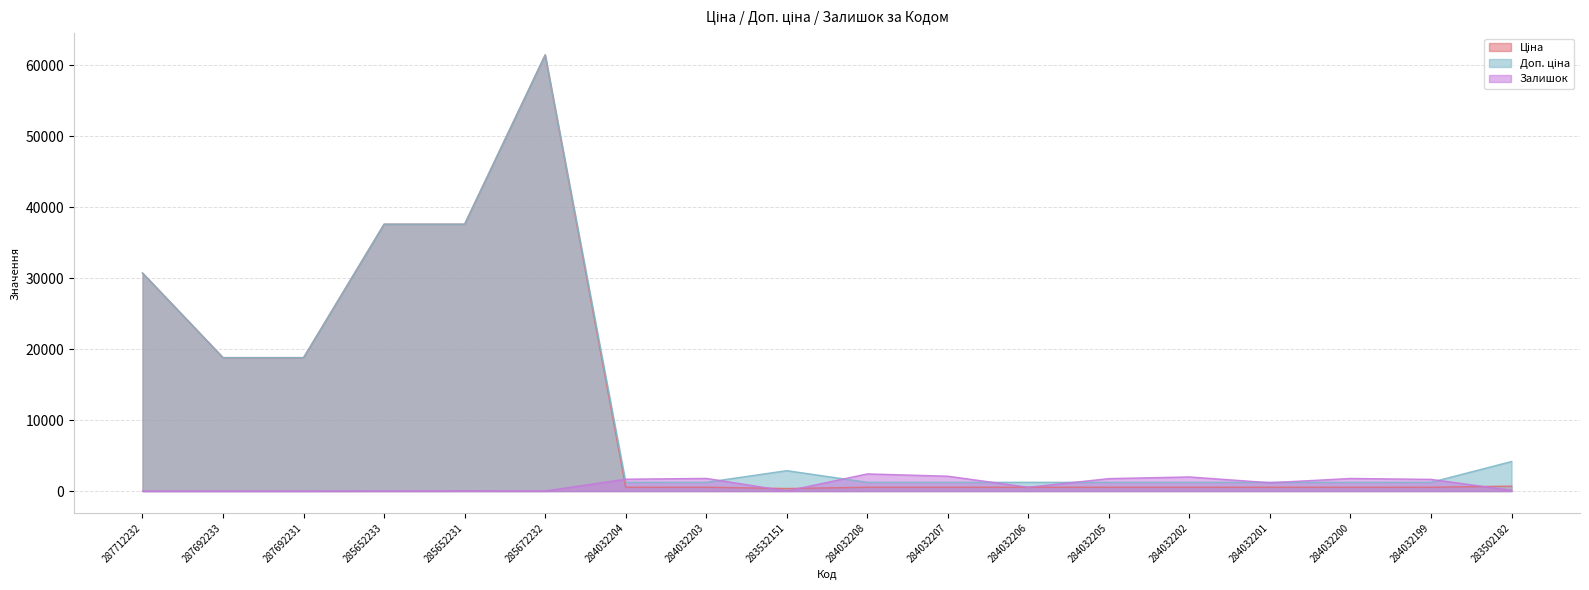

How many lines are shown in the chart?

3